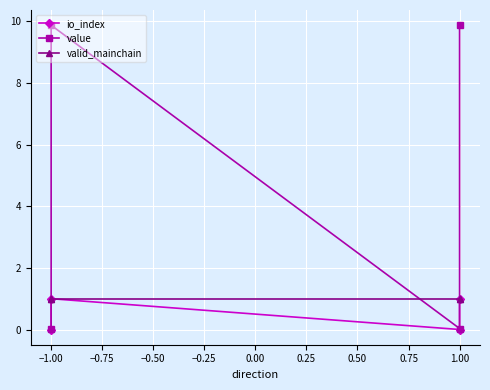

Read the valid_mainchain value at 1.00.

1.0